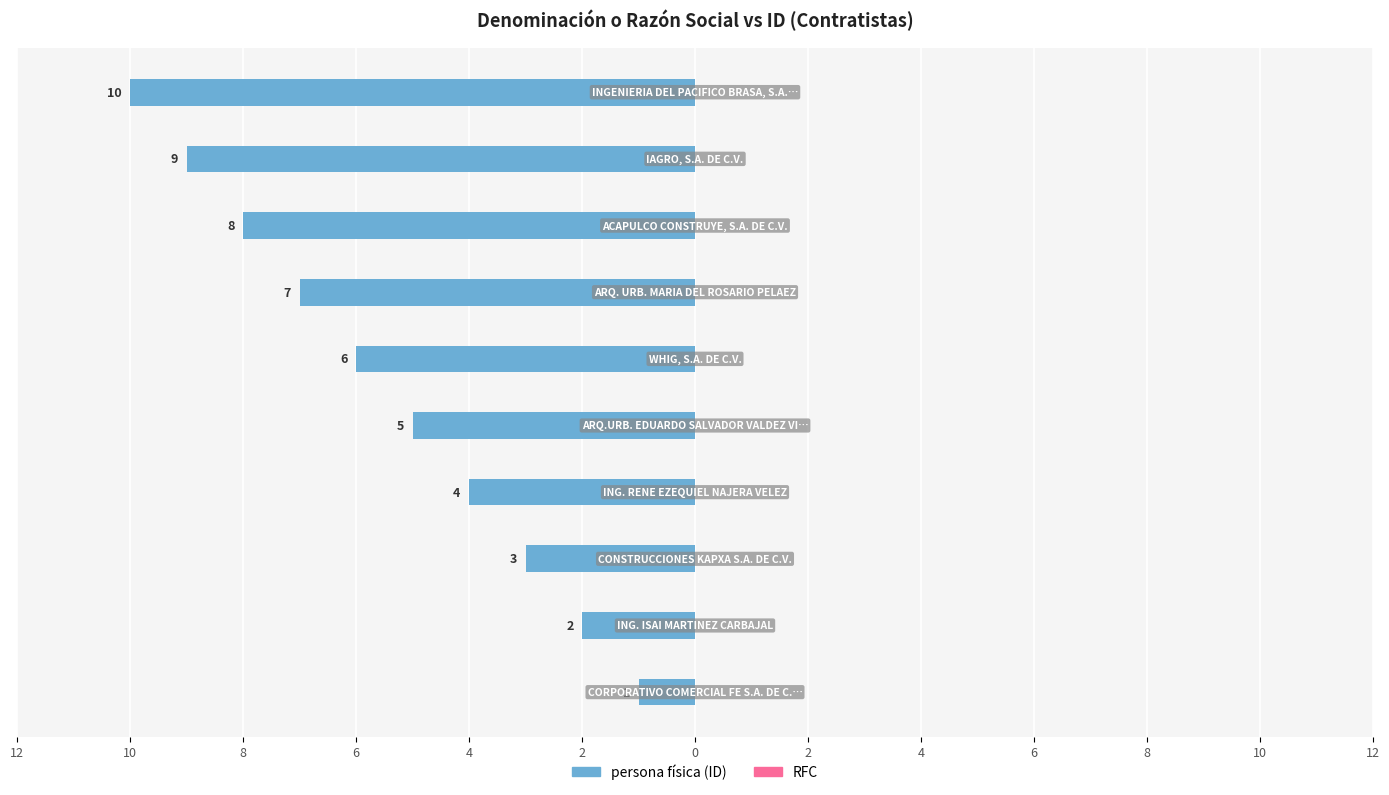

Are the bars horizontal?

Yes